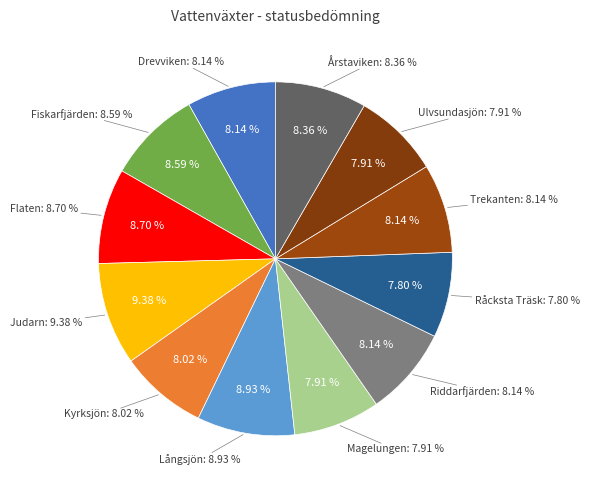

Does any single category account for the majority?

No